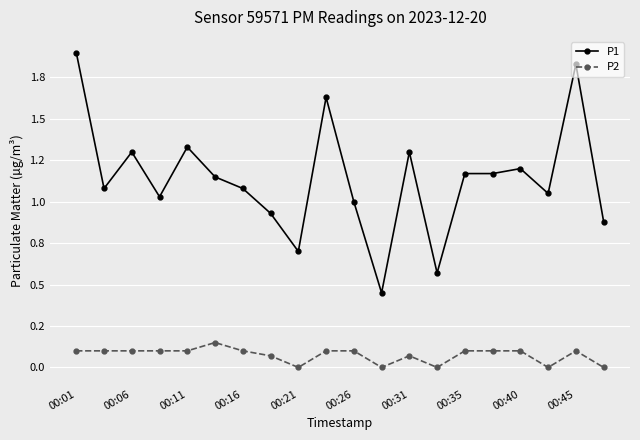

Which category has the highest value across all series?

00:01